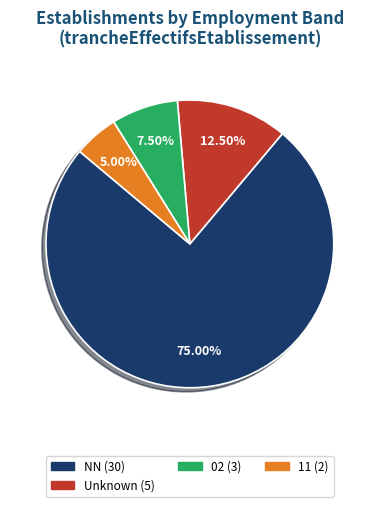

Does any single category account for the majority?

Yes